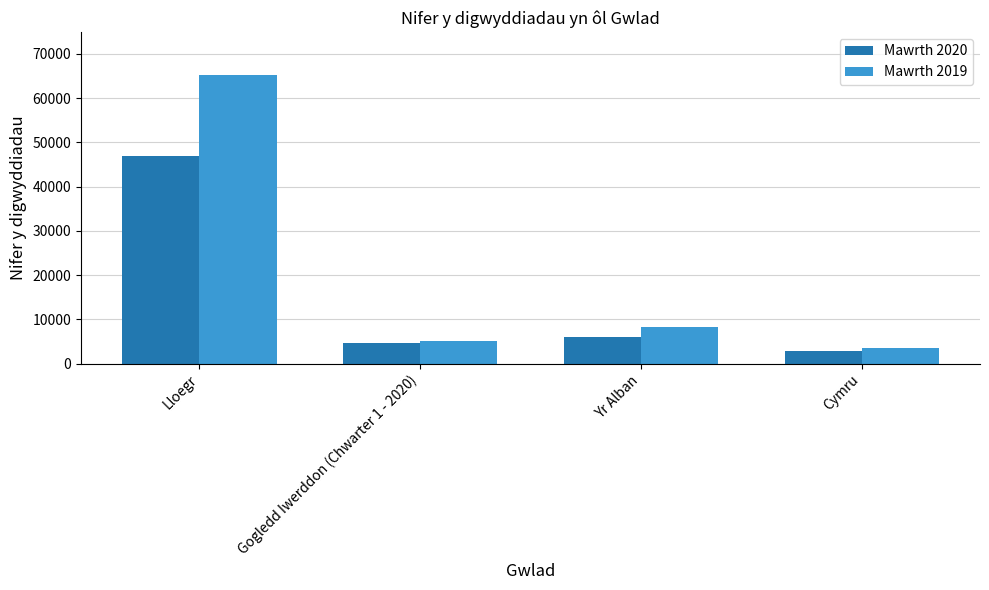

Reading left to right, extract all data points from this chart.

Mawrth 2020: Lloegr=46908	Gogledd Iwerddon (Chwarter 1 - 2020)=4746	Yr Alban=5999	Cymru=2829
Mawrth 2019: Lloegr=65206	Gogledd Iwerddon (Chwarter 1 - 2020)=5177	Yr Alban=8384	Cymru=3639